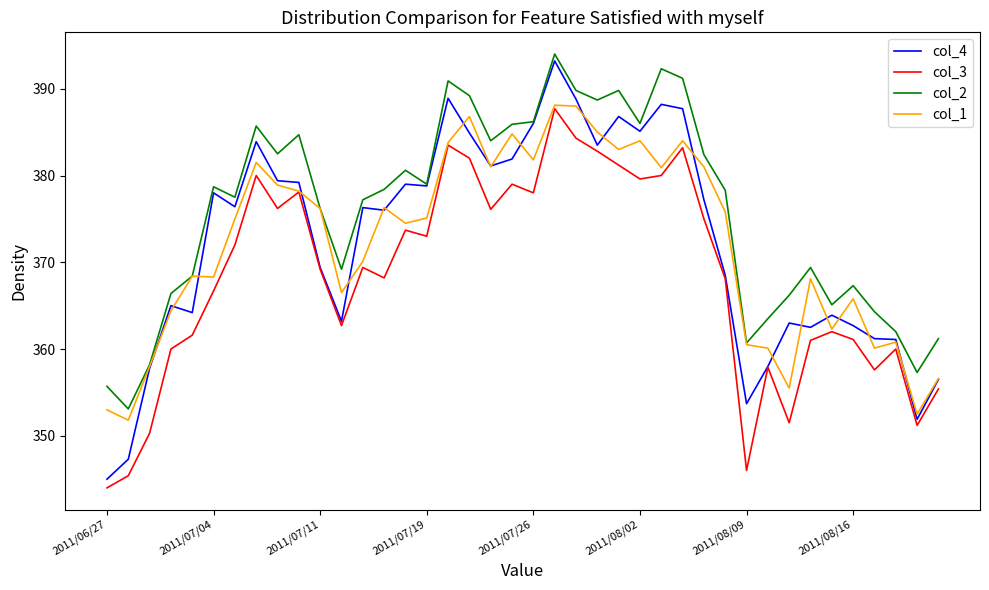

Which series has the largest total across all categories?

col_2